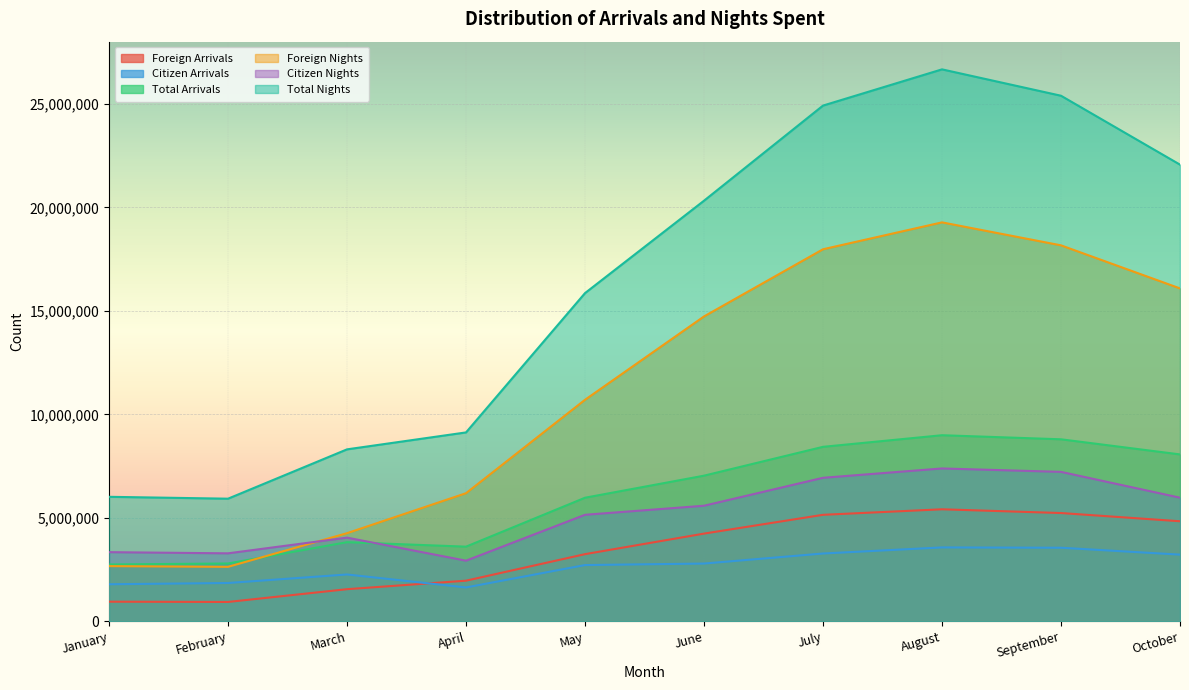

At which category does Citizen Arrivals reach its first local valley?

April